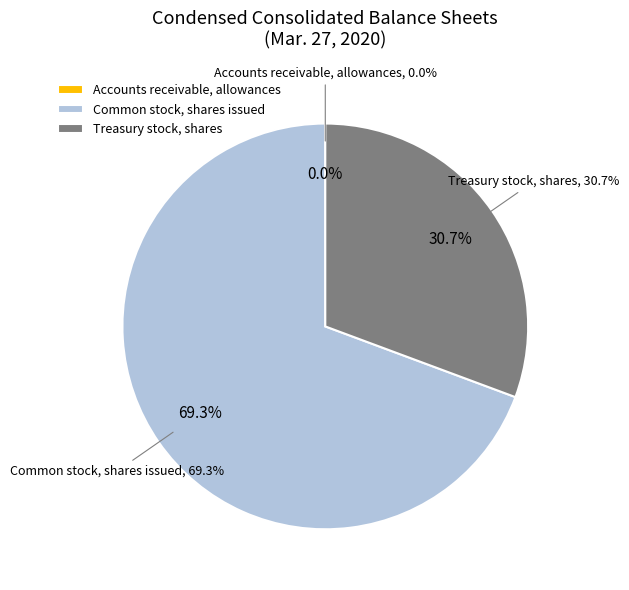

Rank the categories by value from lowest to highest.

Accounts receivable, allowances, Treasury stock, shares, Common stock, shares issued